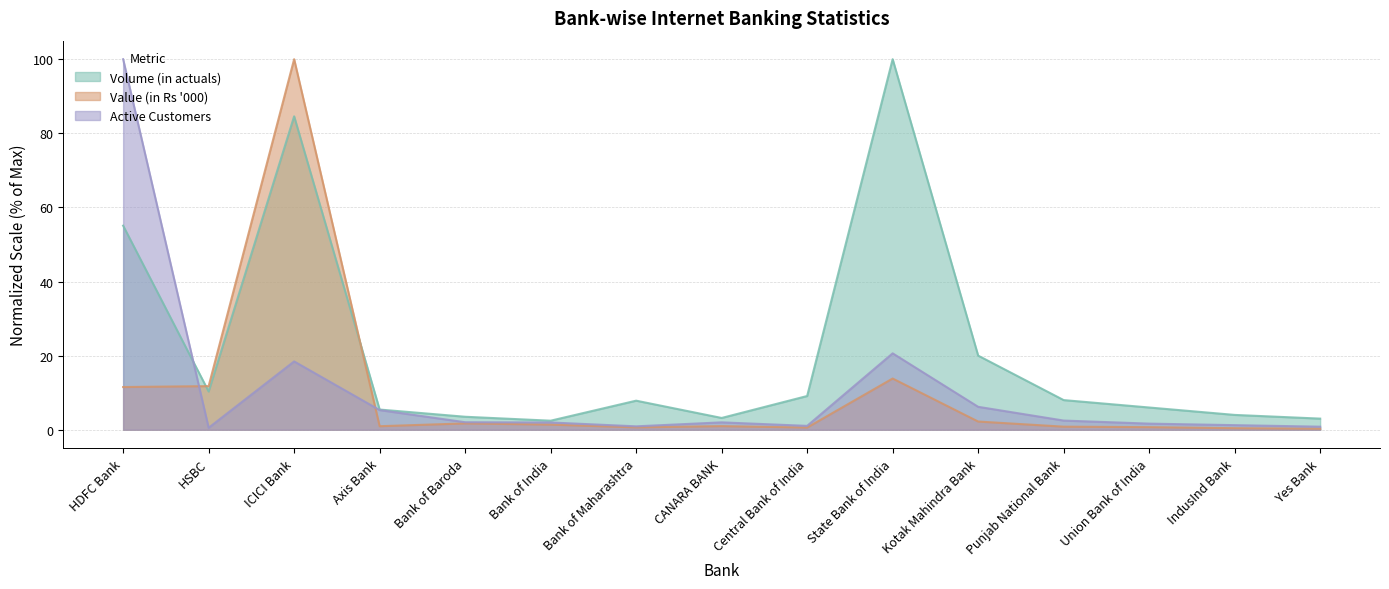

List the labels in order of Volume (in actuals) value, smallest first.

Bank of India, Yes Bank, CANARA BANK, Bank of Baroda, IndusInd Bank, Axis Bank, Union Bank of India, Bank of Maharashtra, Punjab National Bank, Central Bank of India, HSBC, Kotak Mahindra Bank, HDFC Bank, ICICI Bank, State Bank of India